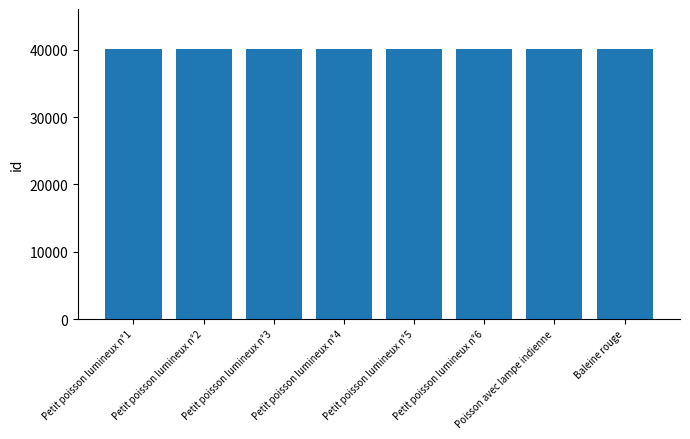

What is the maximum value shown in the chart?

40053